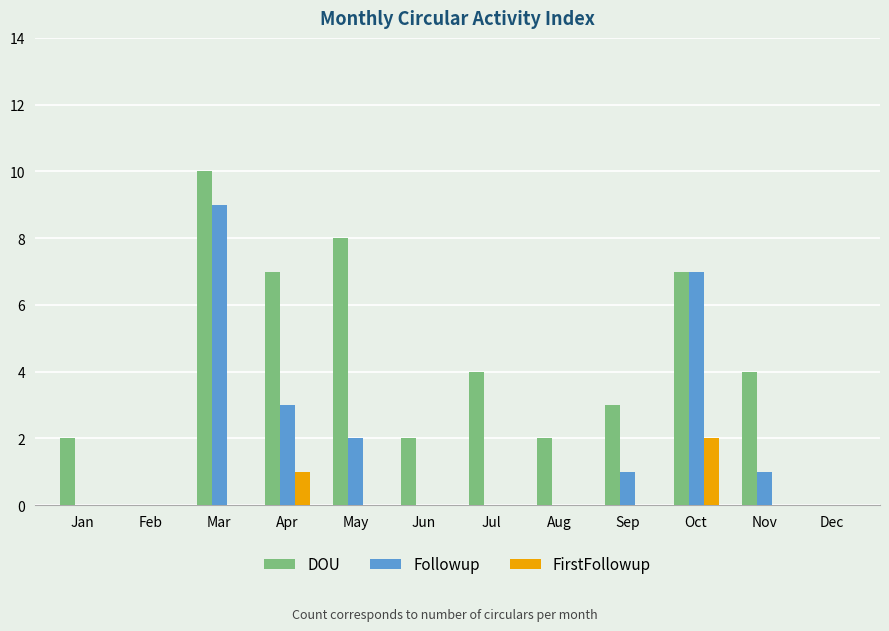

Which category has the highest value across all series?

Mar